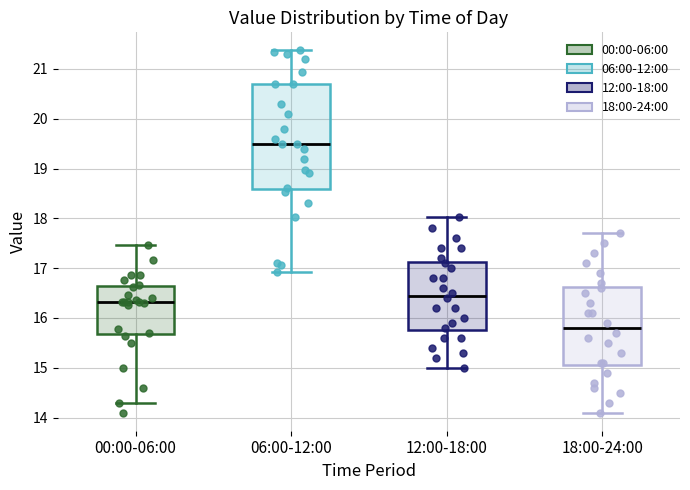

Where does the upper whisker of the box for 12:00-18:00 end on the y-axis? The values are not printed on the chart, so give them approximately, as read against the axis.

18.0